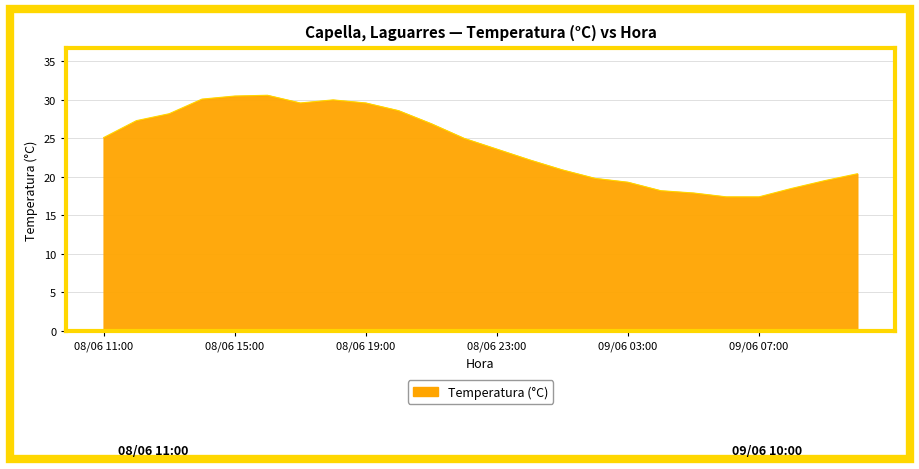

What is the maximum value shown in the chart?

30.6